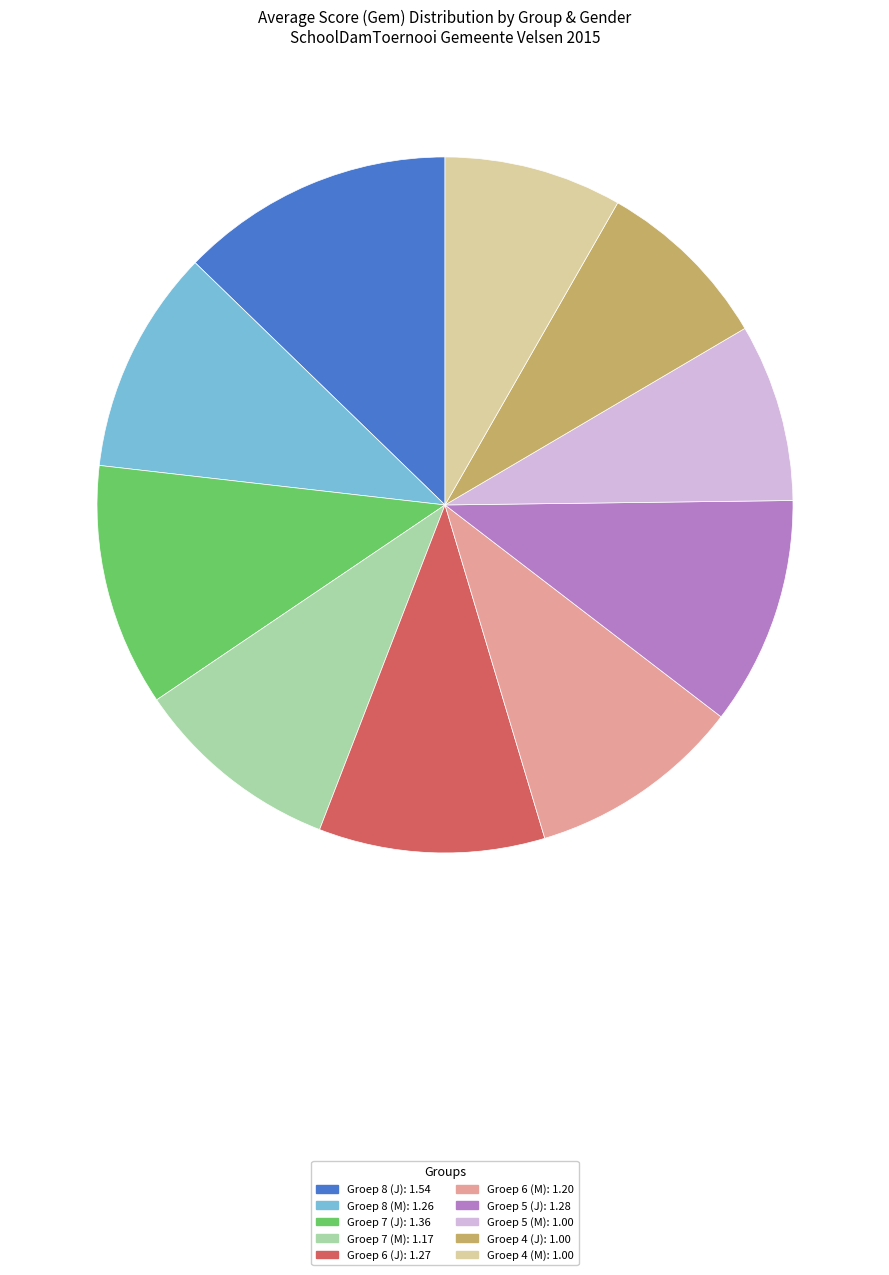

Approximately how many times larger is the value at Groep 6 (J): 1.27 compared to Groep 5 (M): 1.00?

1.3